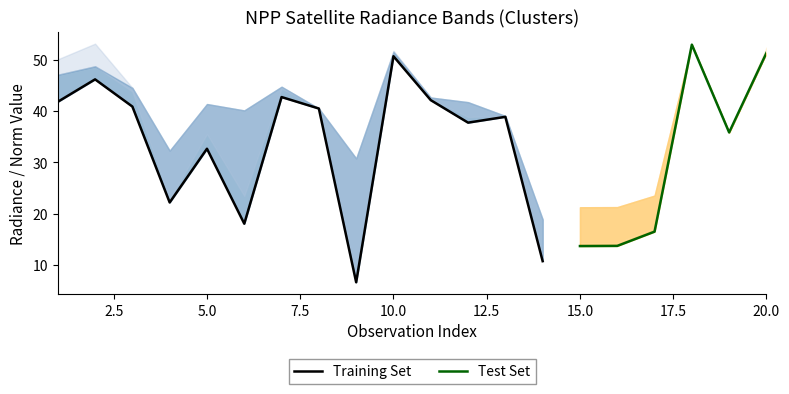

Reading left to right, transcribe all the data shown in this chart.

dnbrad: 41.8	46.2	40.9	22.2	32.6	18.0	42.7	40.5	6.6	50.7	42.1	37.7	38.9	10.8	13.7	13.7	16.5	52.9	35.8	51.3
rade9_aggzone_norm: 47.1	48.7	44.5	32.3	41.4	40.1	44.7	40.5	30.8	51.5	42.6	41.7	39.0	18.9	21.3	21.3	23.5	52.9	35.8	51.2
rade9_mult_nadir_norm: 50.1	53.1	43.8	22.8	35.5	23.5	44.4	40.5	7.6	51.7	42.3	38.9	39.0	11.2	14.2	14.3	17.2	52.9	35.8	52.4